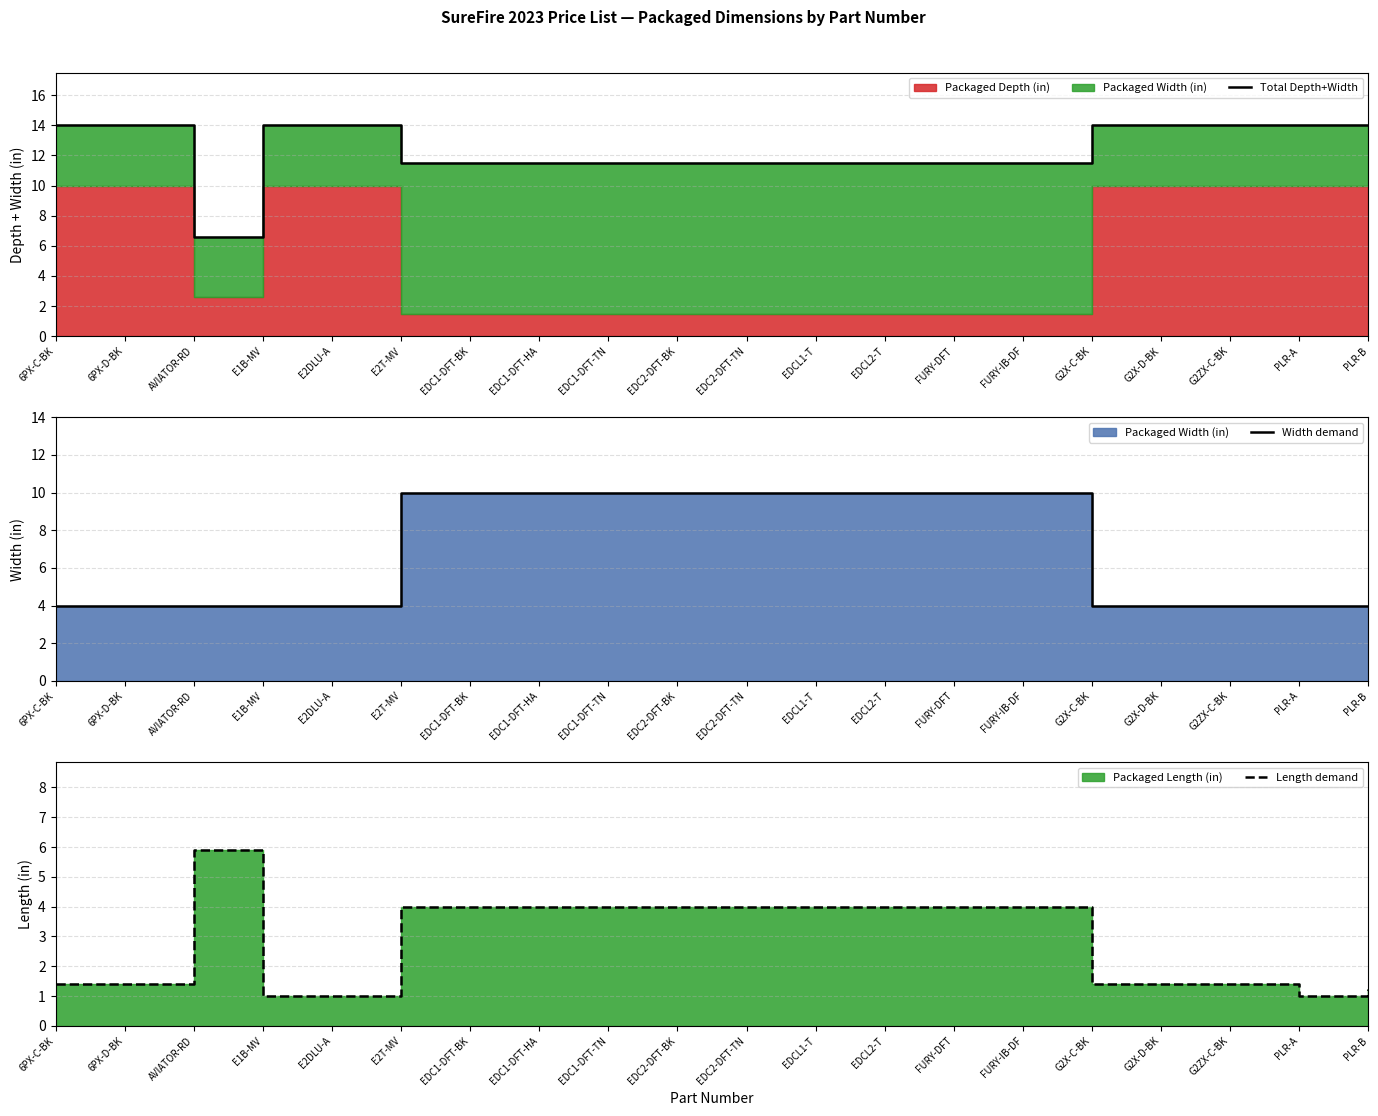

Is it true that Total Depth+Width equals 5.5 at 6PX-C-BK?

False